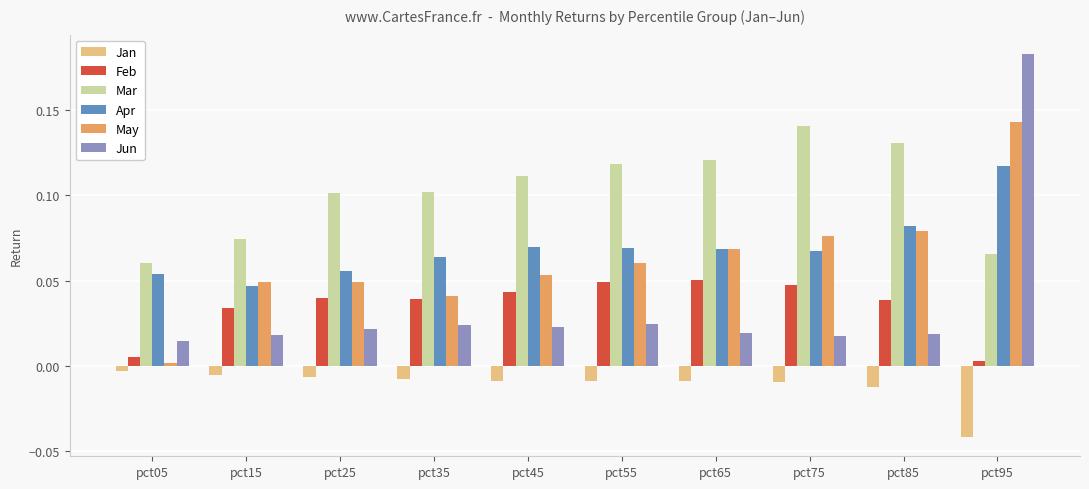

Is the value of Jan at pct35 greater than the value of Mar at pct55?

No